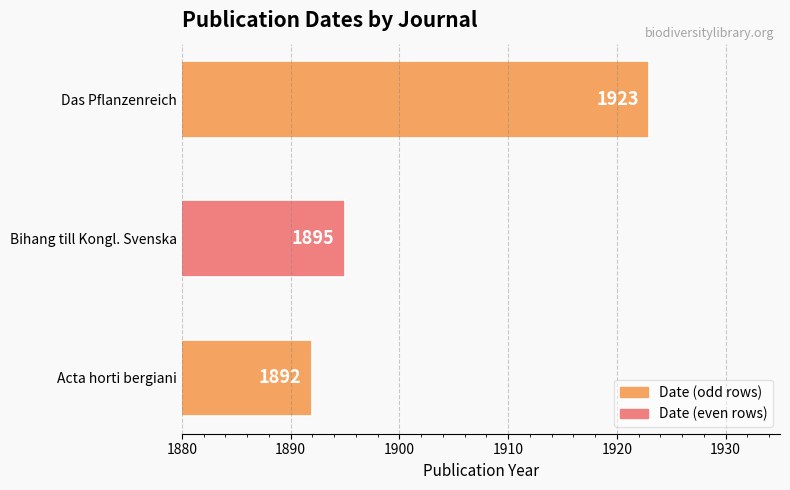

Reading top to bottom, extract all data points from this chart.

1923	1895	1892